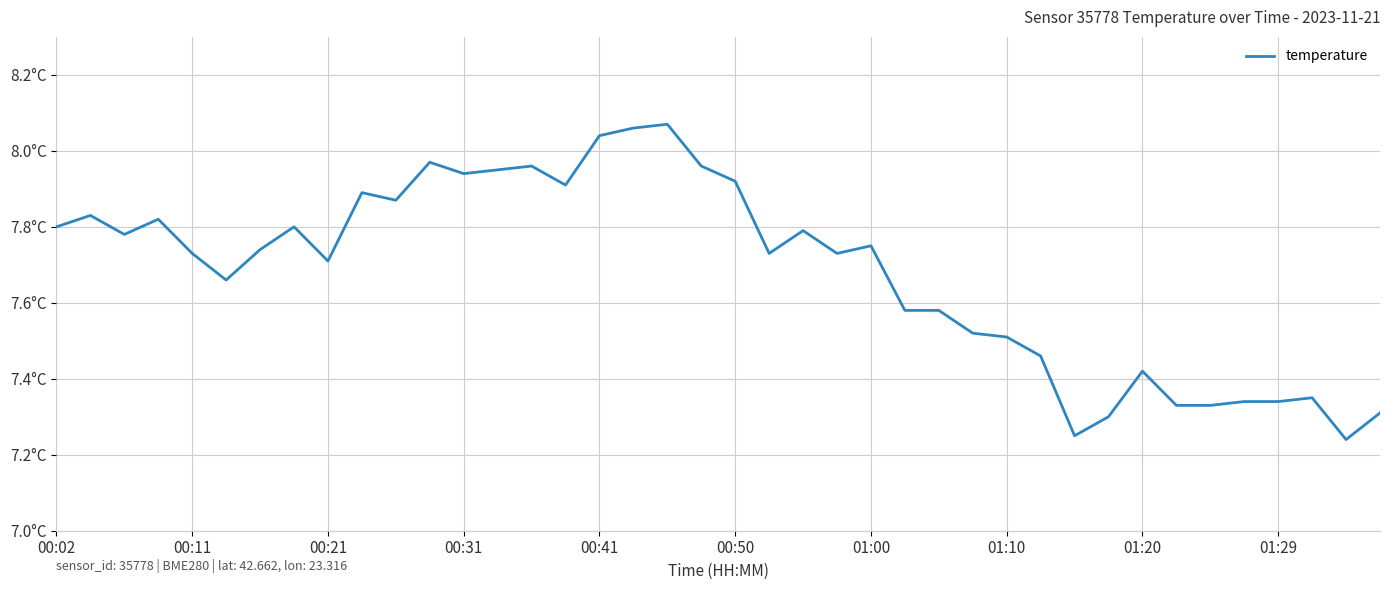

Is this an area chart (filled region under the line)?

No